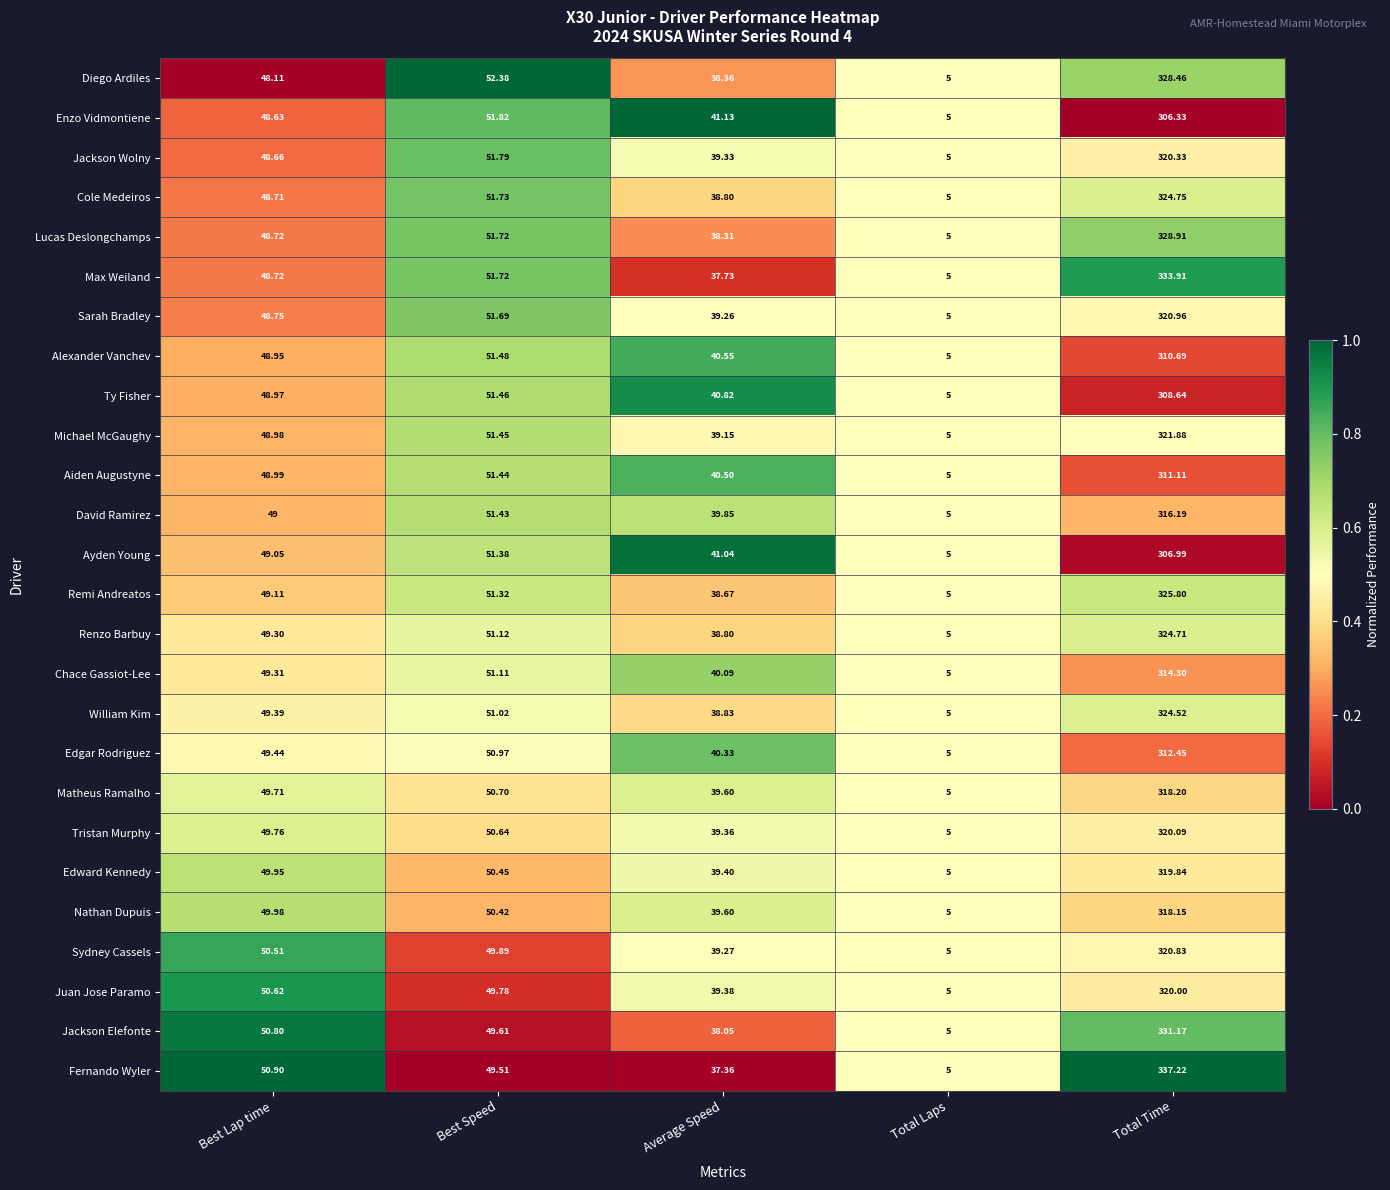

How many series are shown in this chart?

26